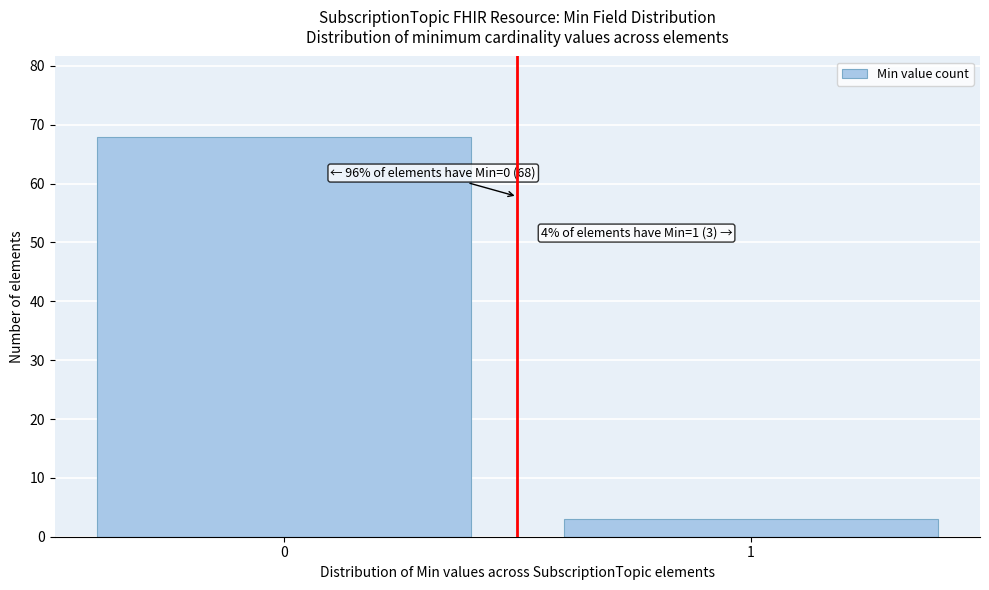

Reading right to left, transcribe all the data shown in this chart.

1=3	0=68